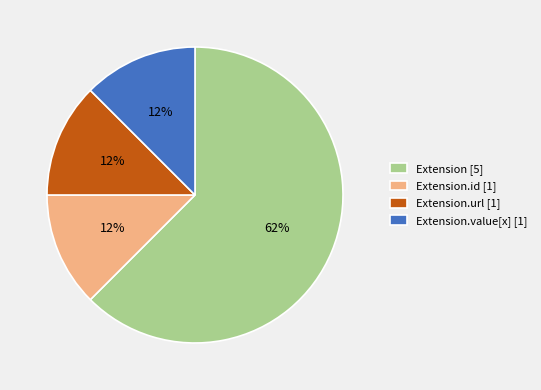

Is the sum of Extension.url [1] and Extension [5] greater than half?

Yes